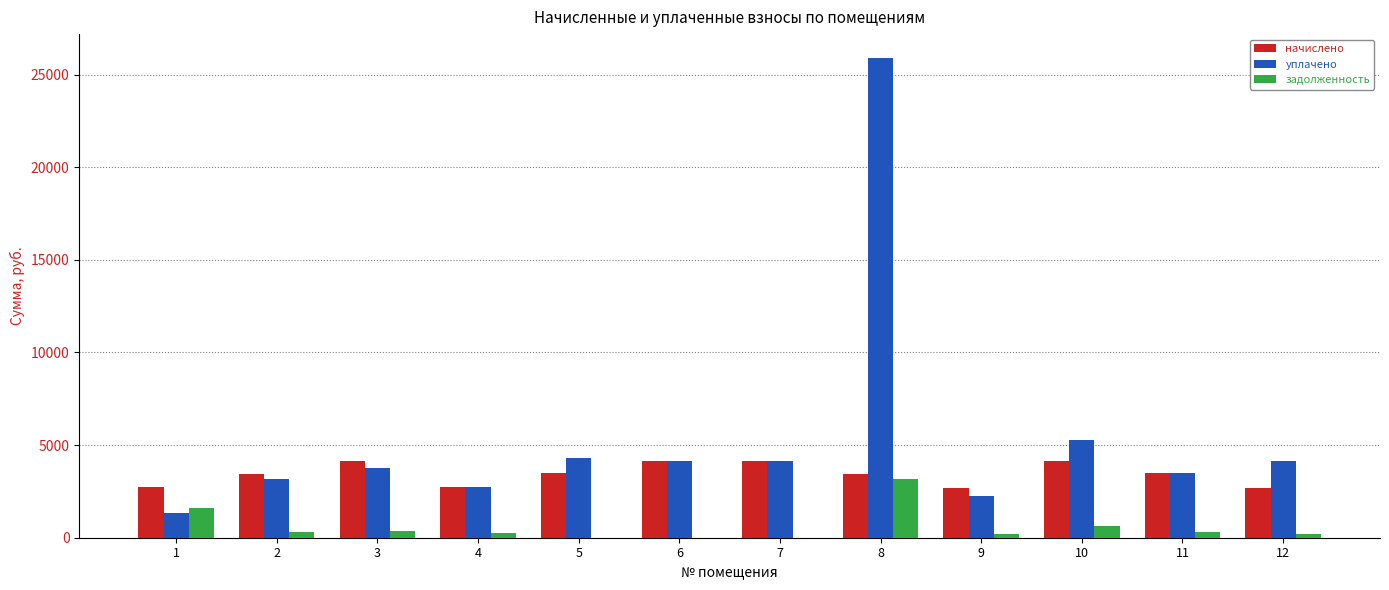

What is the sum of all начислено values?

41254.7